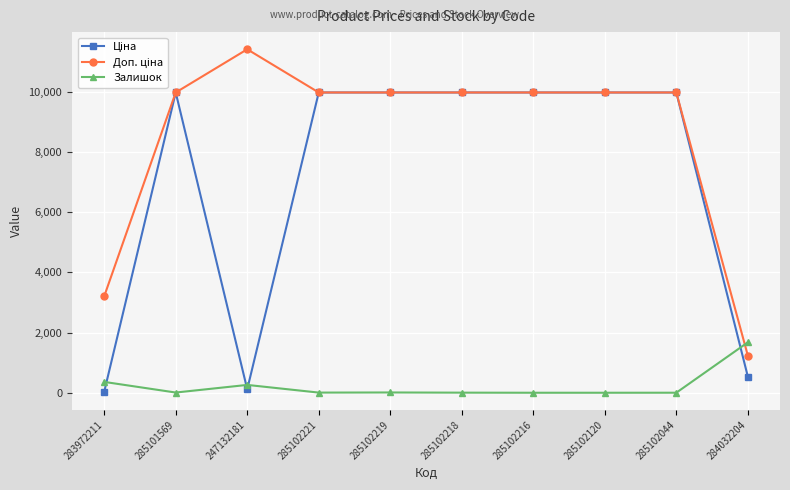

What is the difference between the highest and lowest values at 285102218?

9972.0